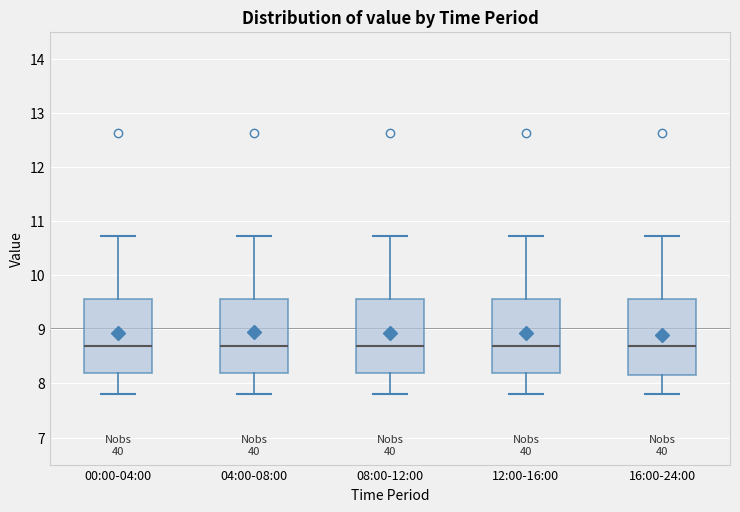

Reading left to right, transcribe this box plot: for each box, give where its median line is, the range the box spans, and where its two whiskers end, as read against the y-axis. The values are not printed on the chart, so give them approximately, as read against the axis.

00:00-04:00: median 8.7, box 8.2 to 9.6, whiskers 7.8 to 10.7
04:00-08:00: median 8.7, box 8.2 to 9.6, whiskers 7.8 to 10.7
08:00-12:00: median 8.7, box 8.2 to 9.6, whiskers 7.8 to 10.7
12:00-16:00: median 8.7, box 8.2 to 9.6, whiskers 7.8 to 10.7
16:00-24:00: median 8.7, box 8.2 to 9.6, whiskers 7.8 to 10.7